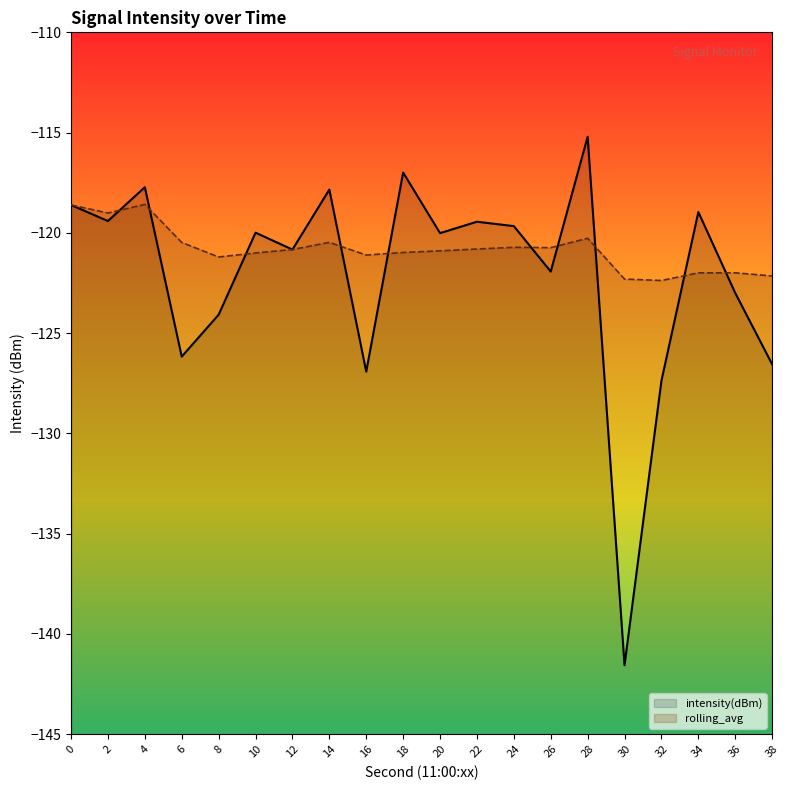

What is the sum of the rolling_avg values at 22 and 18?

-241.8